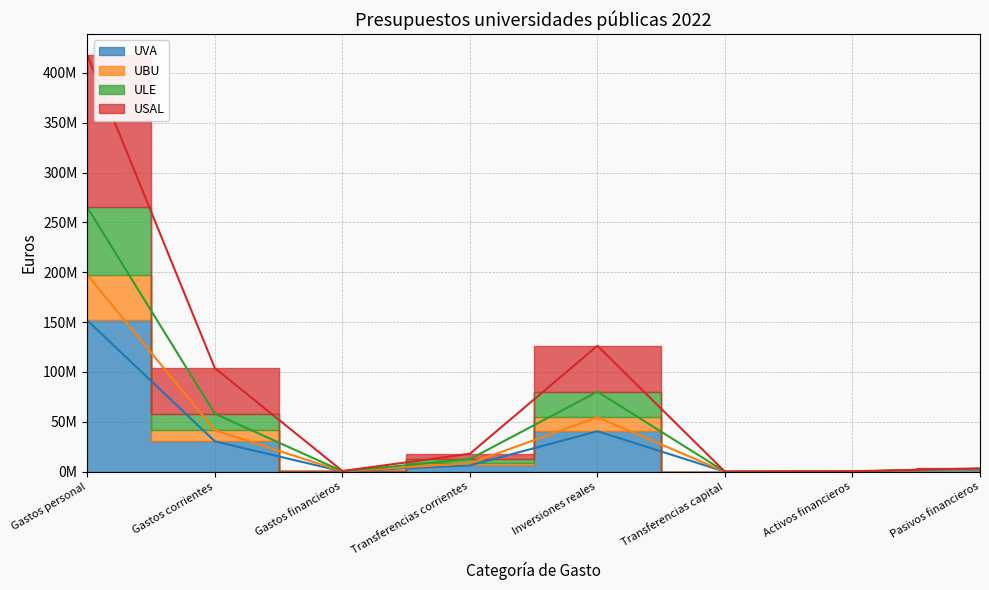

What is the greatest value displayed?

417765703